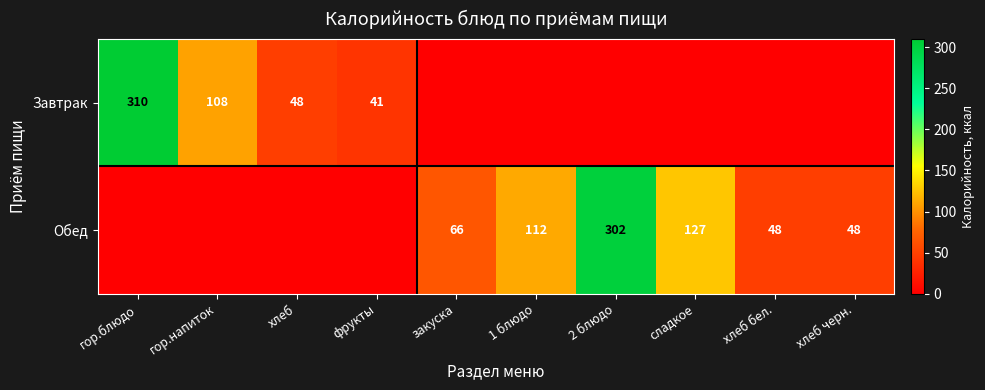

Is it true that Завтрак equals 163 at гор.блюдо?

False